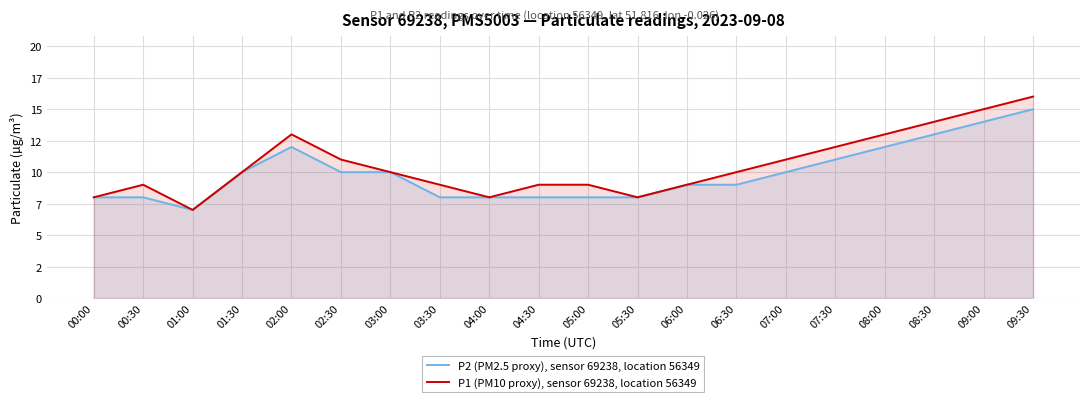

What is the average value of the P2 (PM2.5 proxy), sensor 69238, location 56349 series?

10